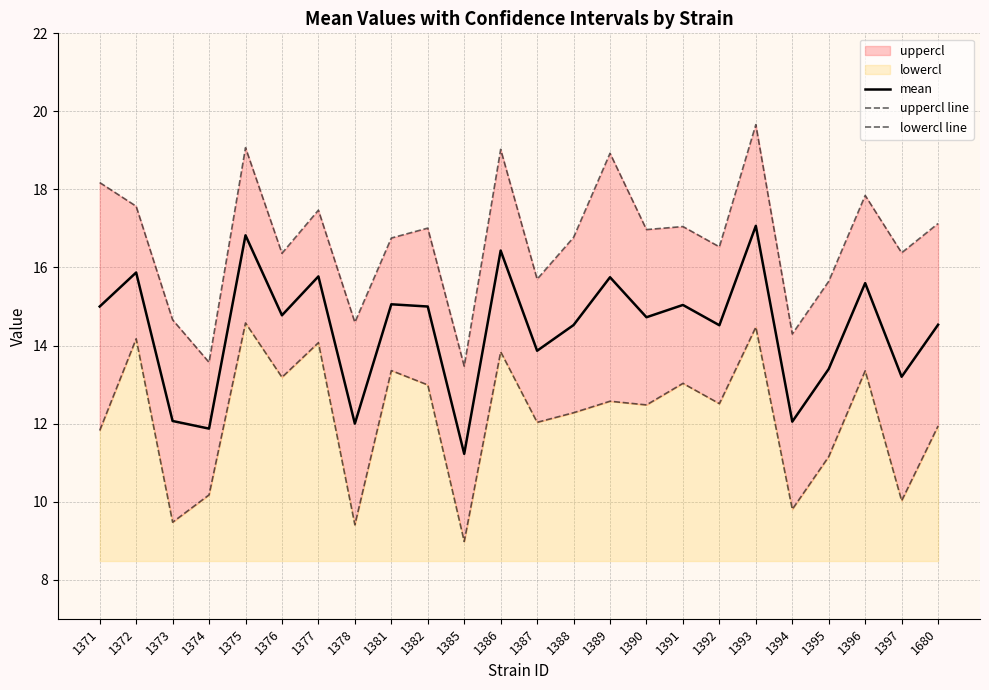

True or false: lowercl line and uppercl line intersect in this chart.

False